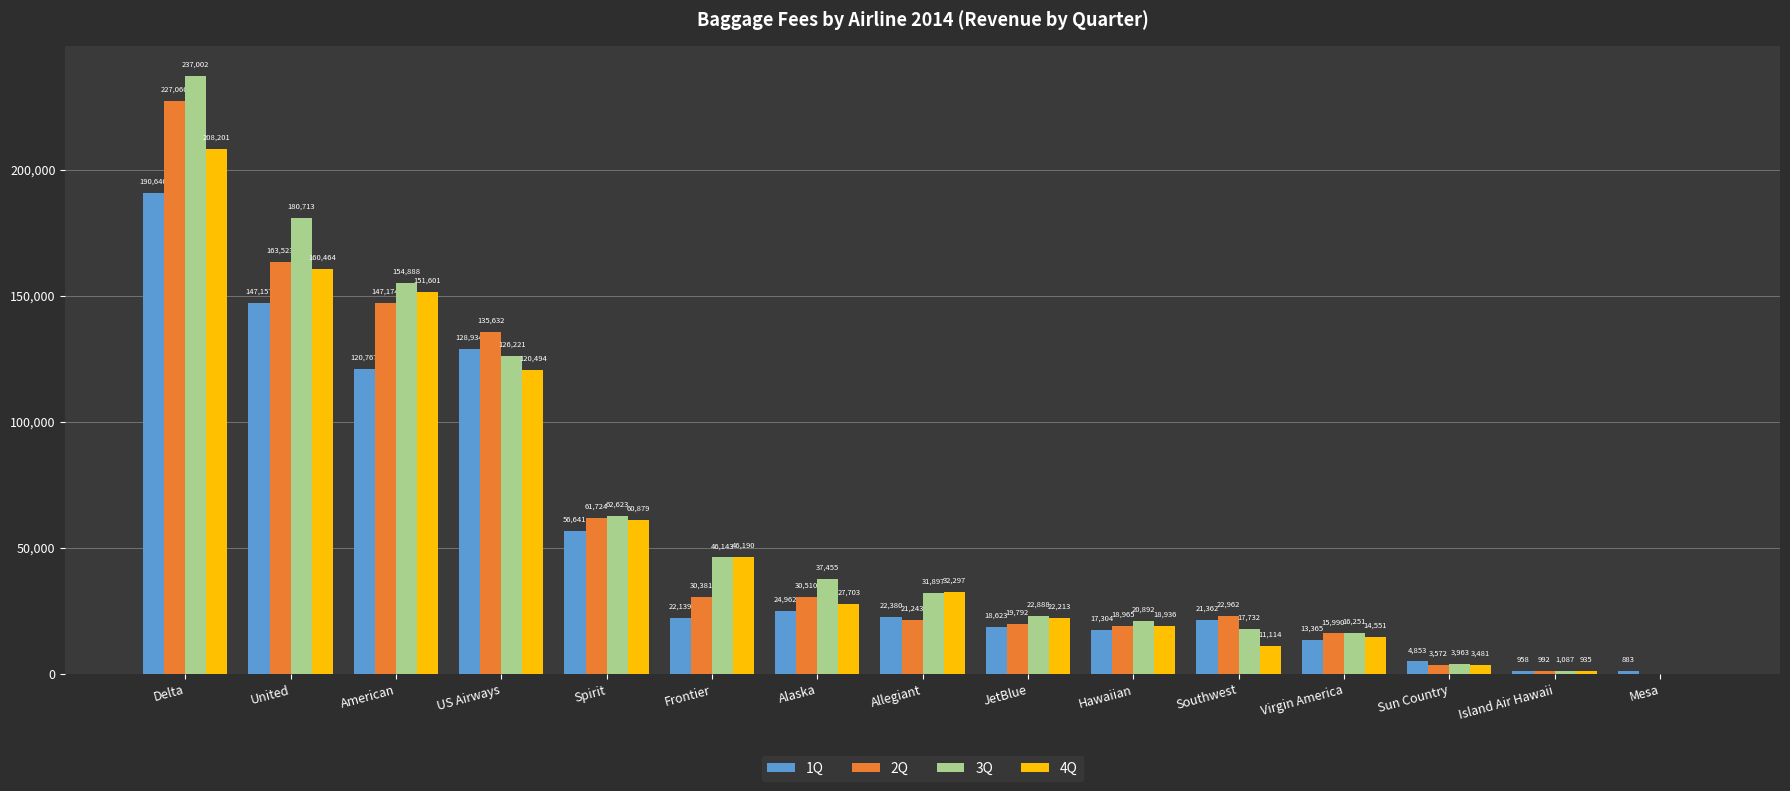

Which series has the largest total across all categories?

3Q